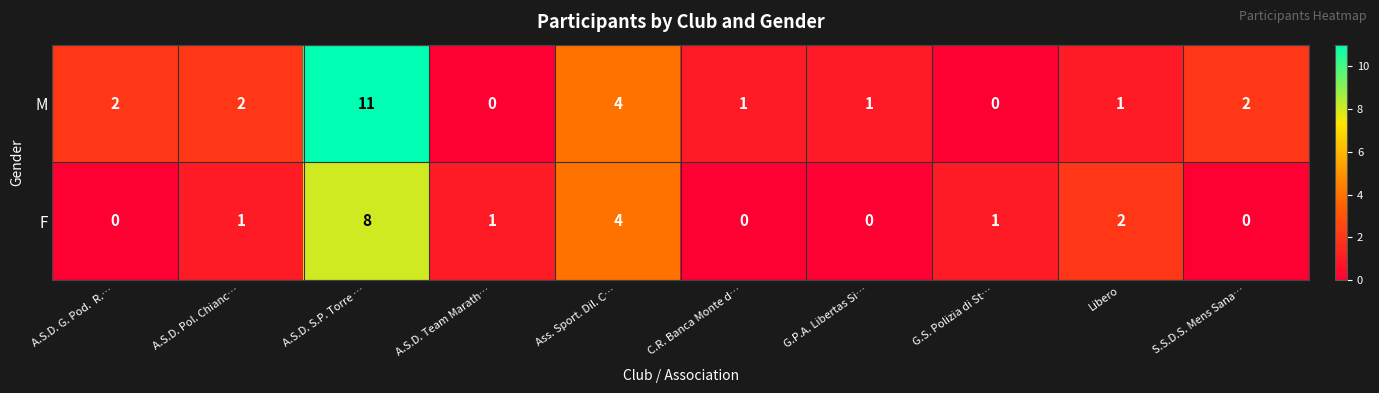

Count the F values in the range 0 to 2.

8